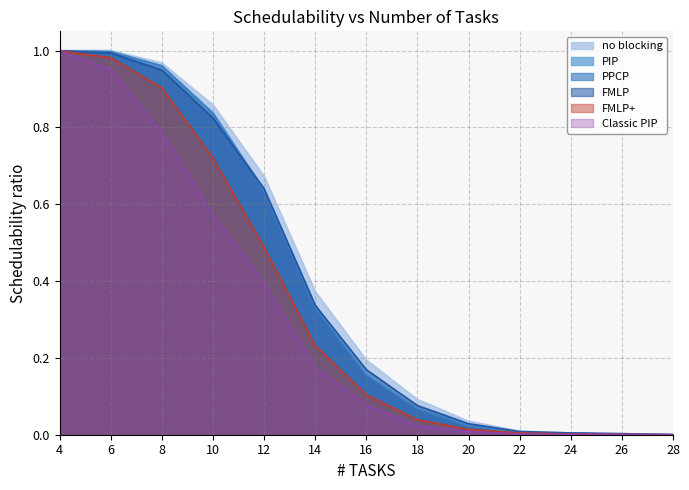

True or false: Classic PIP has a value of 0.0 at 24.

True